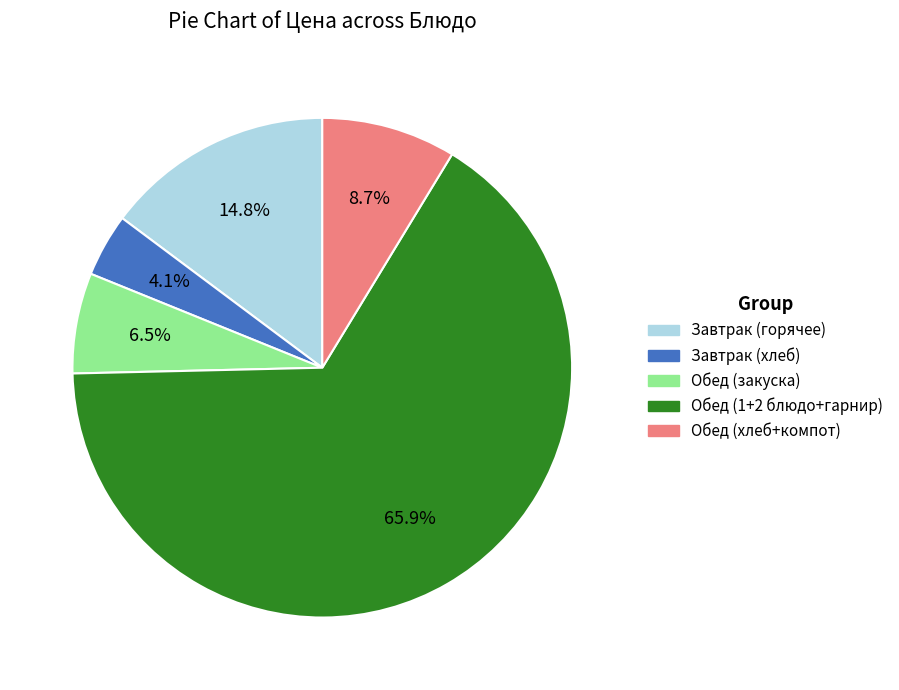

Rank the categories by value from lowest to highest.

Завтрак (хлеб), Обед (закуска), Обед (хлеб+компот), Завтрак (горячее), Обед (1+2 блюдо+гарнир)